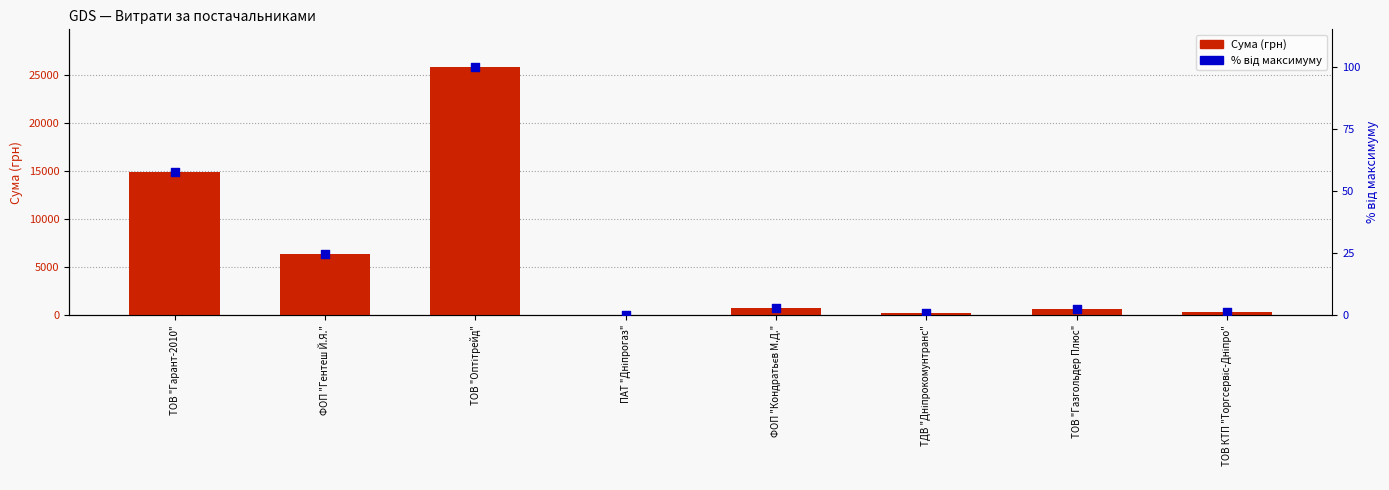

Which series has the largest total across all categories?

Сума (грн)